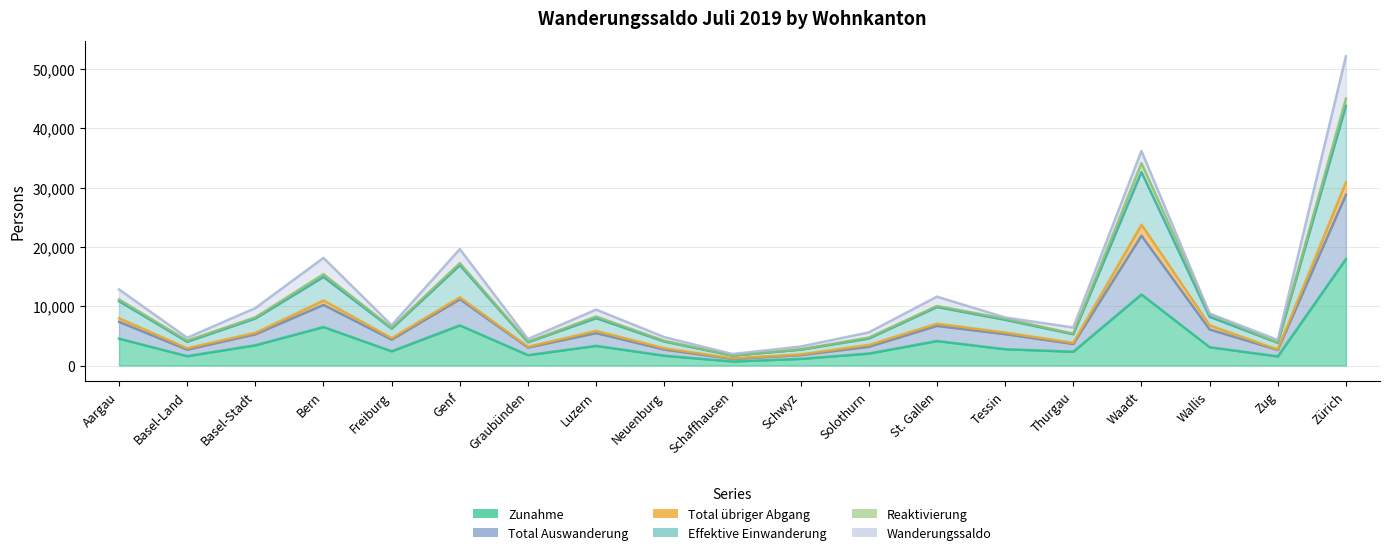

At which category does Zunahme reach its first local peak?

Bern